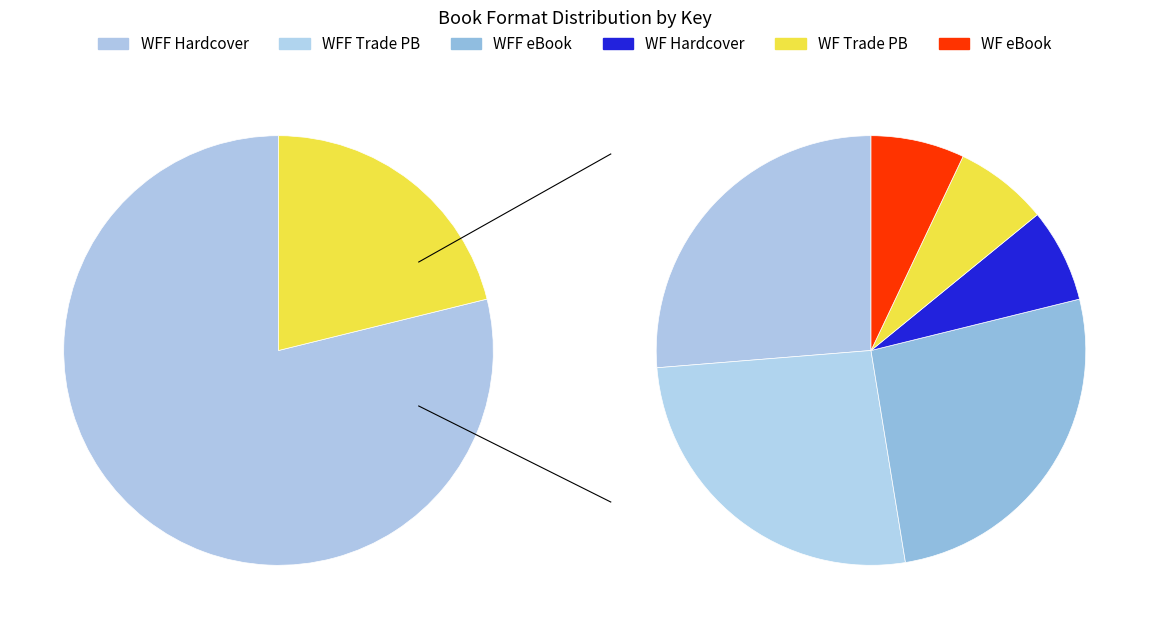

What percentage is the White Fur Flying (Trade Paperback) slice, to the nearest percent?

26%